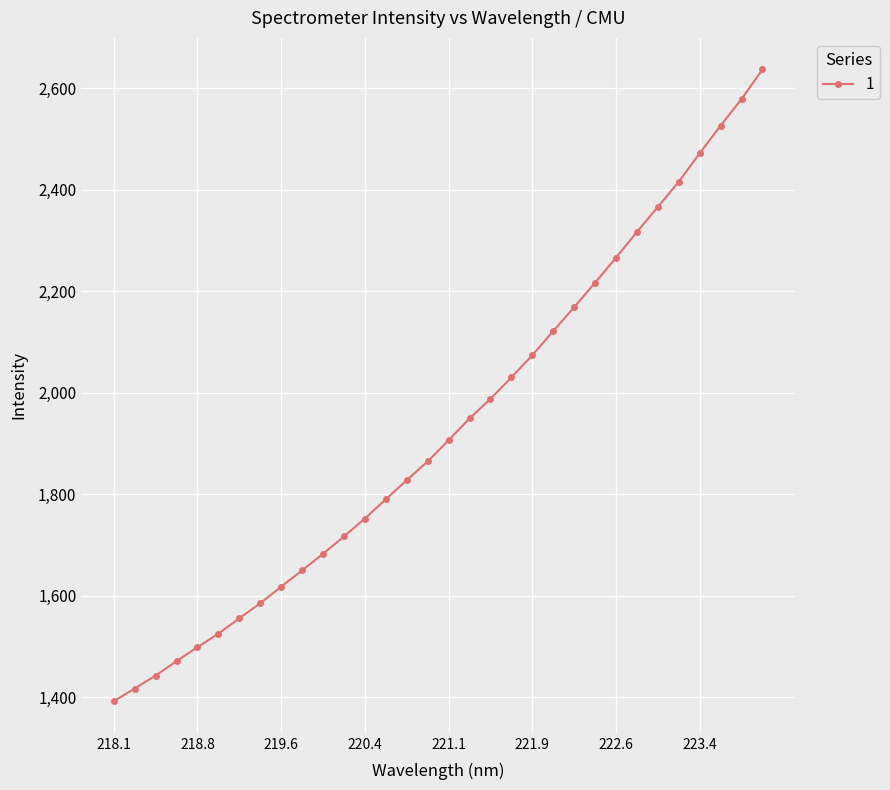

How many lines are shown in the chart?

1